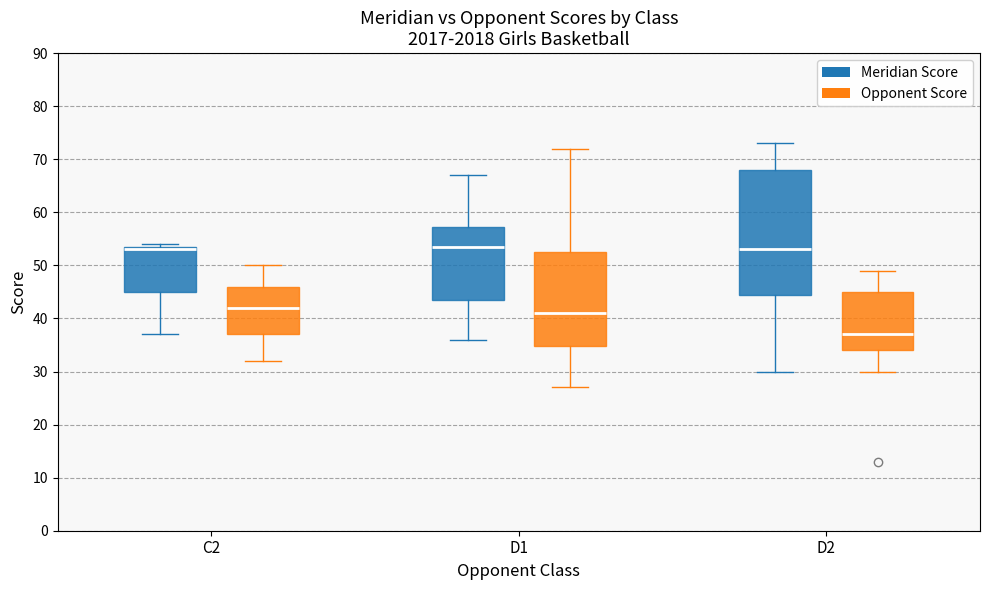

Reading left to right, read every box against the y-axis: the position of its median line, the range the box covers, and the ends of its whiskers. The values are not printed on the chart, so give them approximately, as read against the axis.

C2 (Meridian Score): median 53, box 45 to 54, whiskers 37 to 54 (just above the box's upper edge)
C2 (Opponent Score): median 42, box 37 to 46, whiskers 32 to 50
D1 (Meridian Score): median 54, box 44 to 57, whiskers 36 to 67
D1 (Opponent Score): median 41, box 35 to 53, whiskers 27 to 72
D2 (Meridian Score): median 53, box 45 to 68, whiskers 30 to 73
D2 (Opponent Score): median 37, box 34 to 45, whiskers 30 to 49